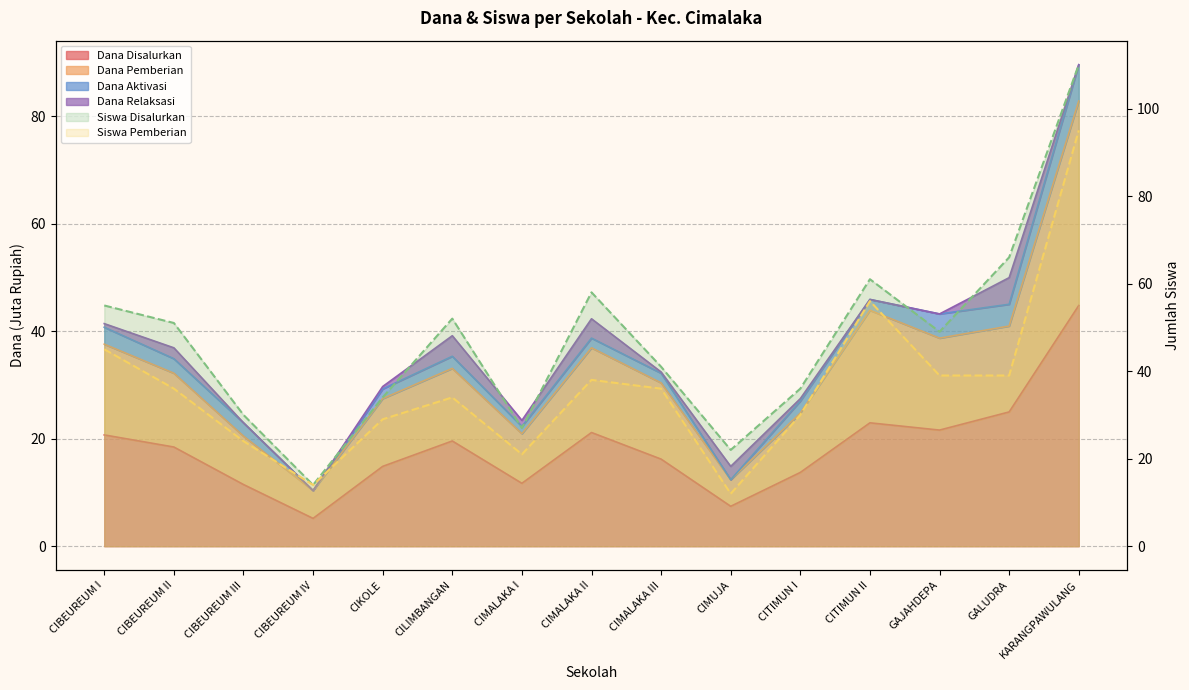

How many values in the Siswa Pemberian (line) series exceed 36?

6